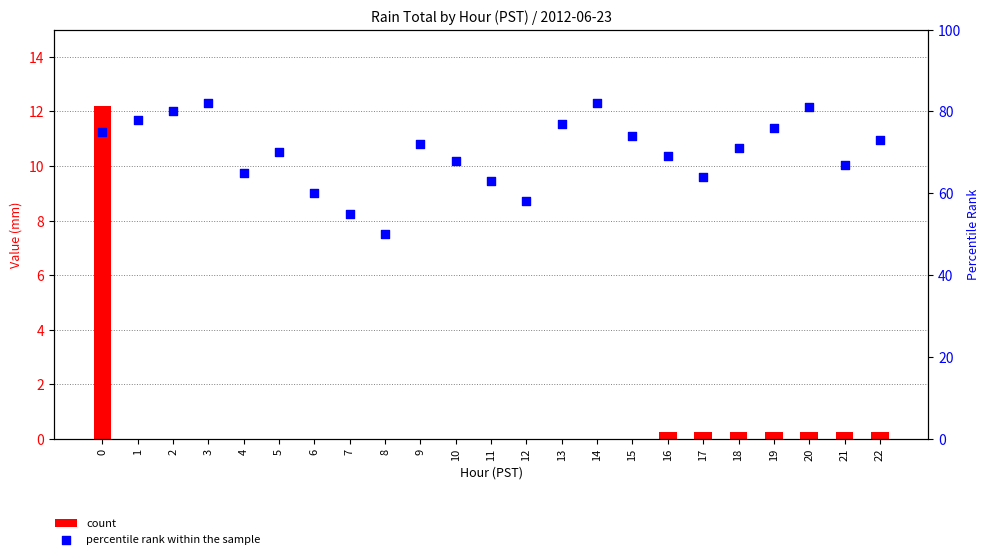

At how many categories does at least one series exceed 16?

23